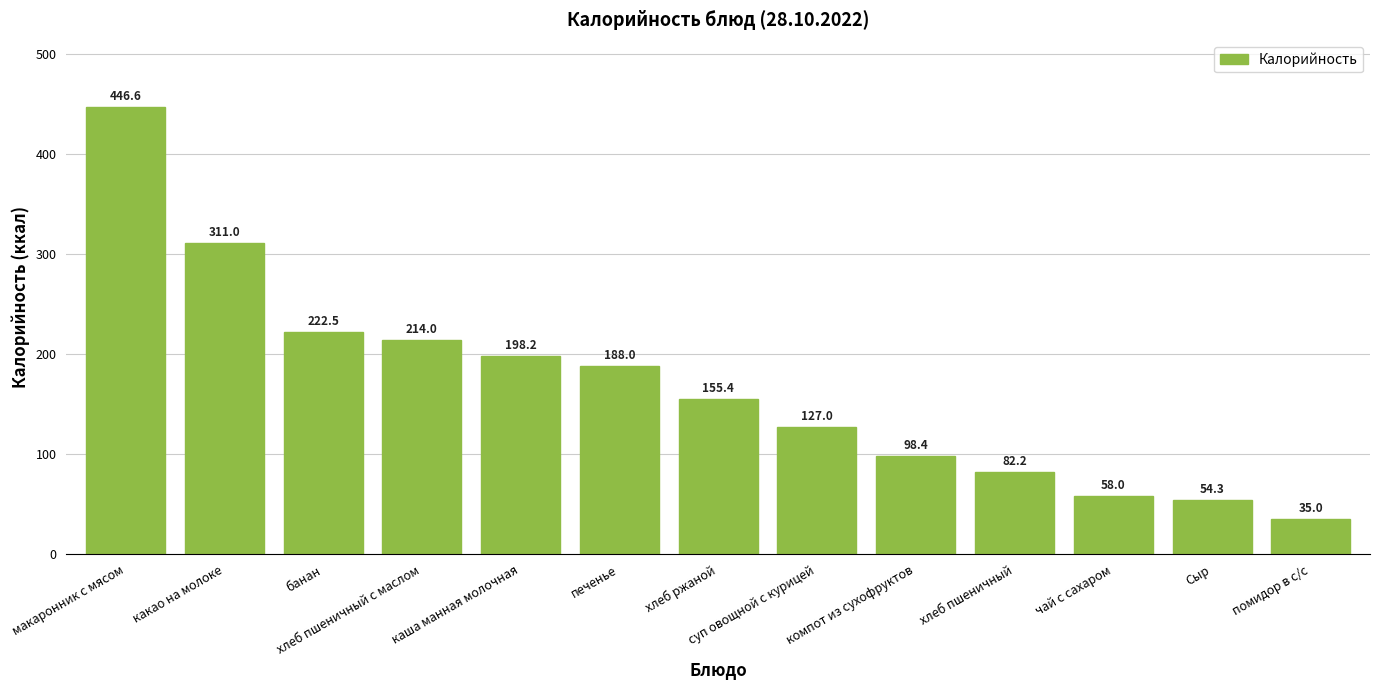

At which category does the chart reach its minimum across all series?

помидор в с/с